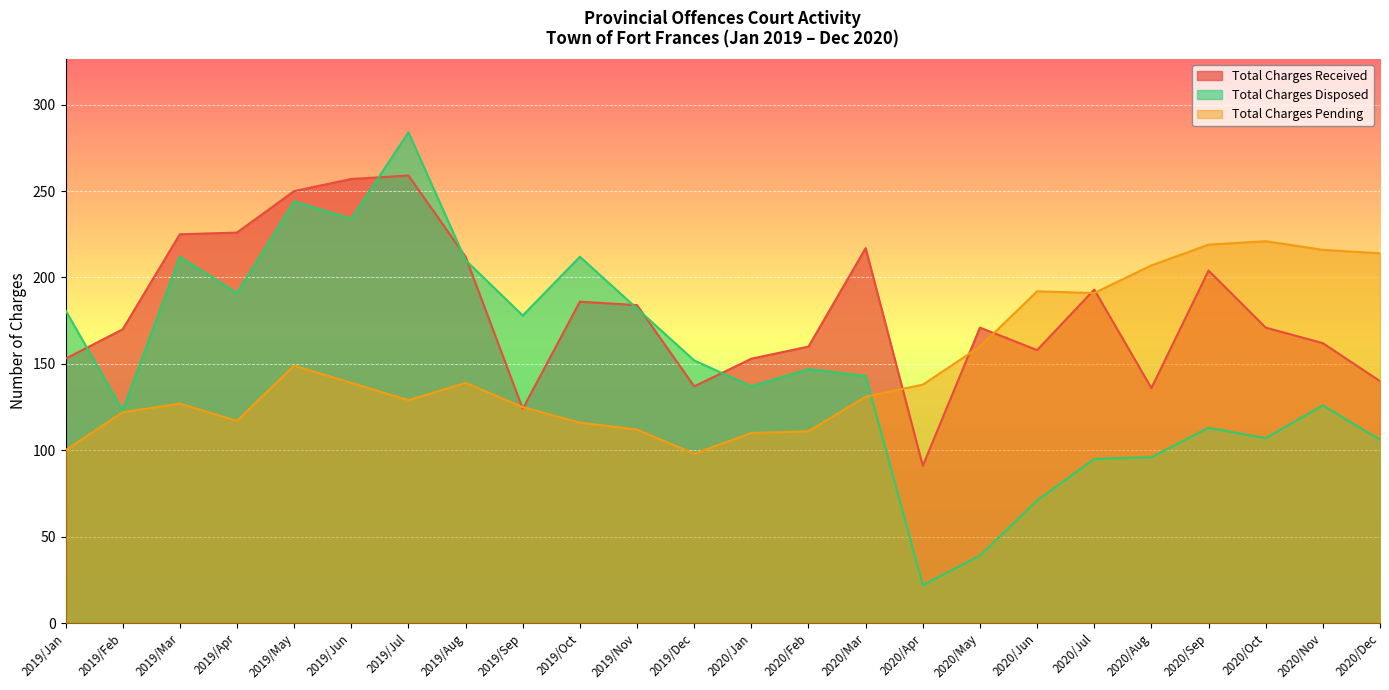

Rank the categories by Total Charges Received value from lowest to highest.

2020/Apr, 2019/Sep, 2020/Aug, 2019/Dec, 2020/Dec, 2019/Jan, 2020/Jan, 2020/Jun, 2020/Feb, 2020/Nov, 2019/Feb, 2020/May, 2020/Oct, 2019/Nov, 2019/Oct, 2020/Jul, 2020/Sep, 2019/Aug, 2020/Mar, 2019/Mar, 2019/Apr, 2019/May, 2019/Jun, 2019/Jul